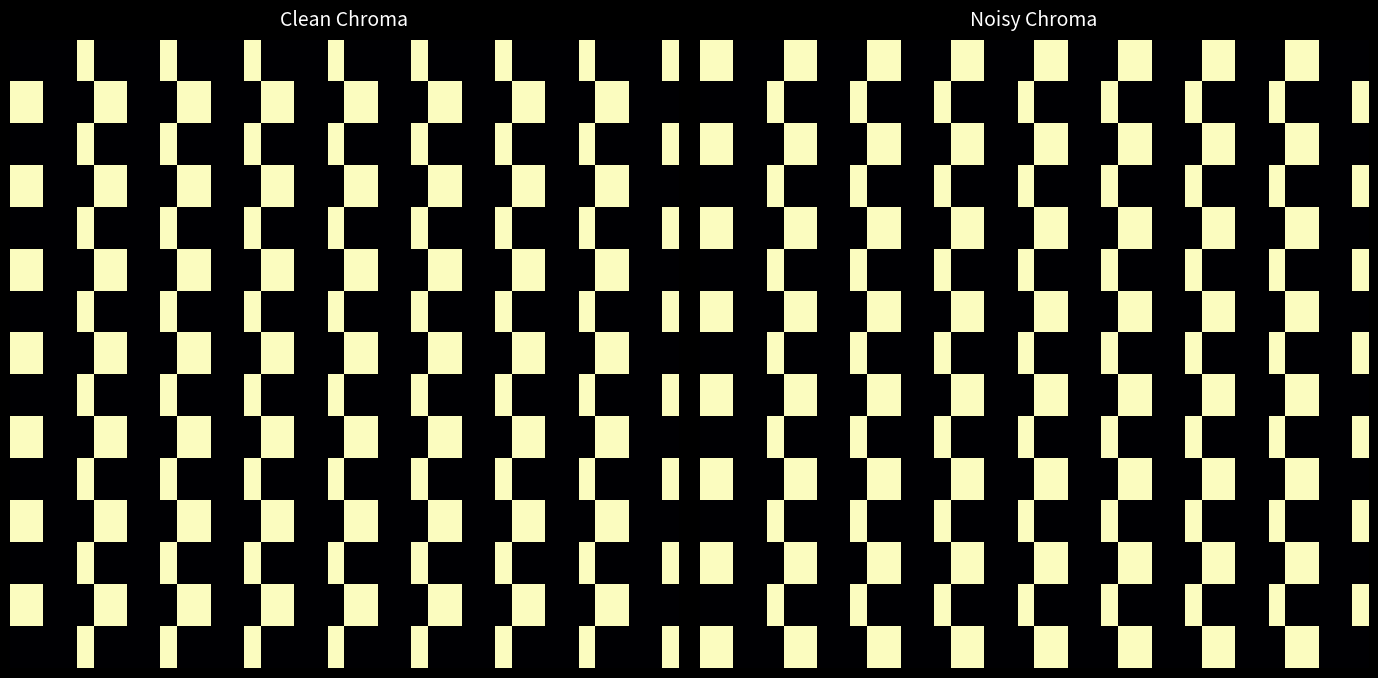

How many data points does each series have?

40